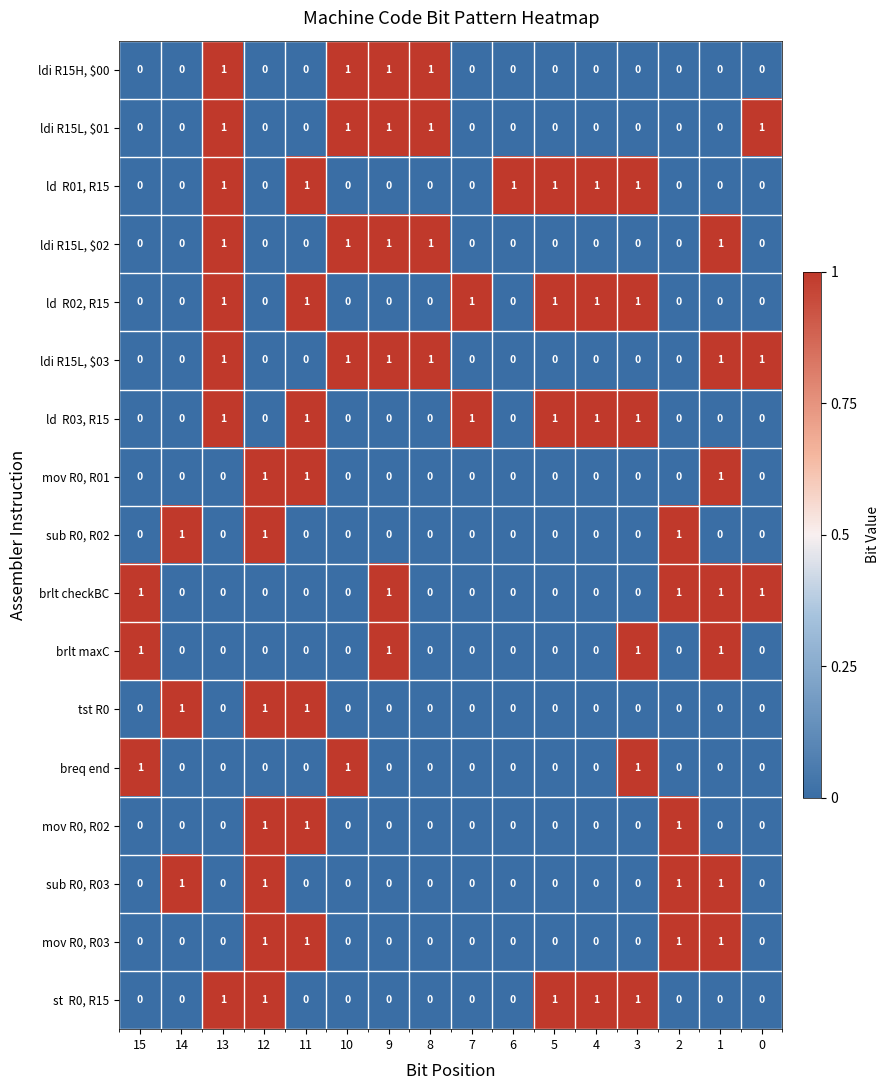

How many sub R0, R03 values are between 0 and 1?

16